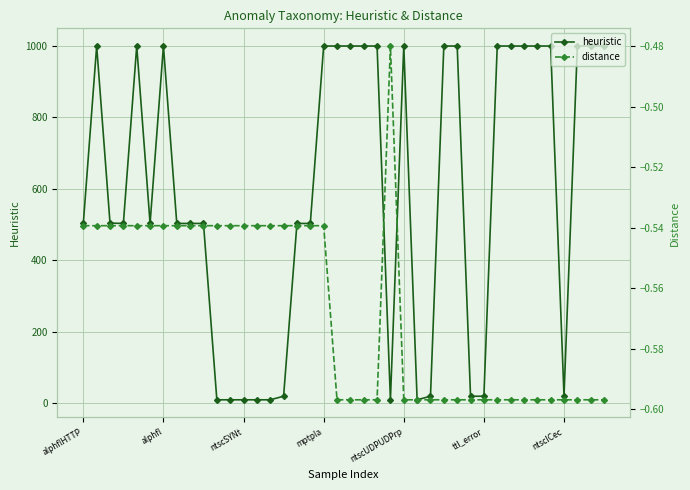

List the series in order of their overall mean, lowest first.

distance, heuristic